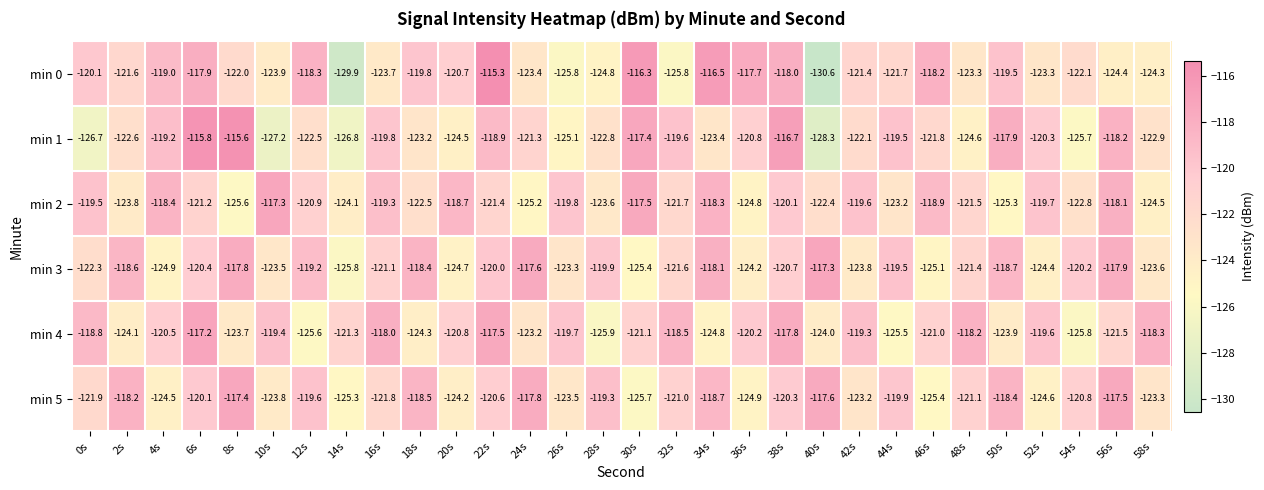

At which category is the sum across all series the highest?

6s